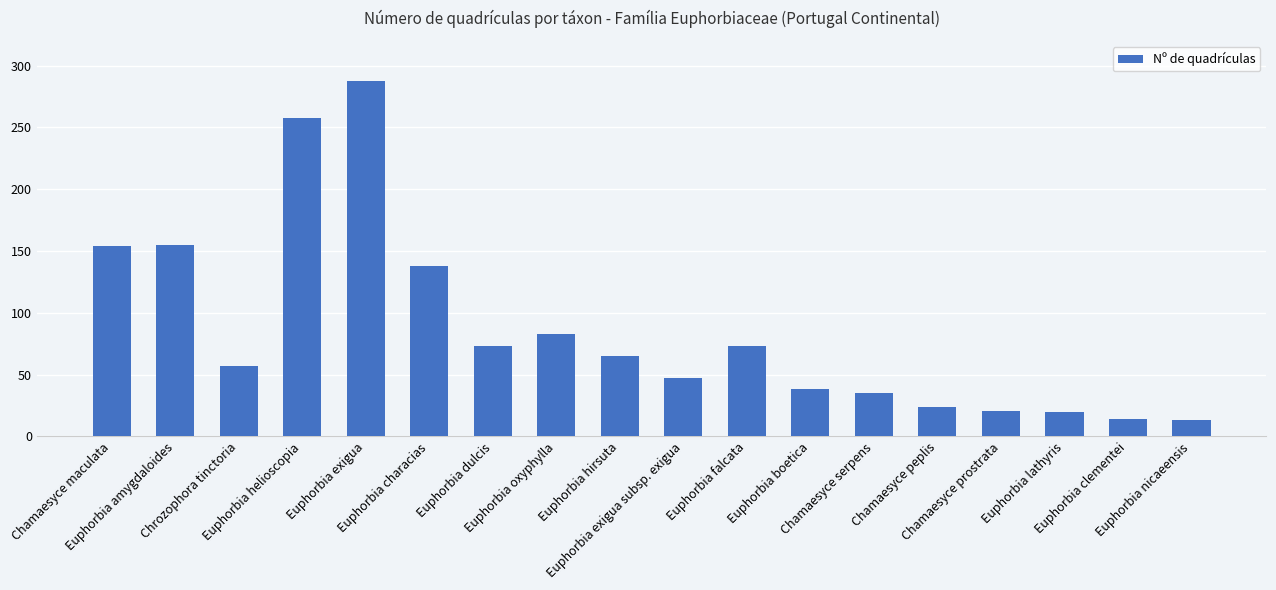

What is the average value?

86